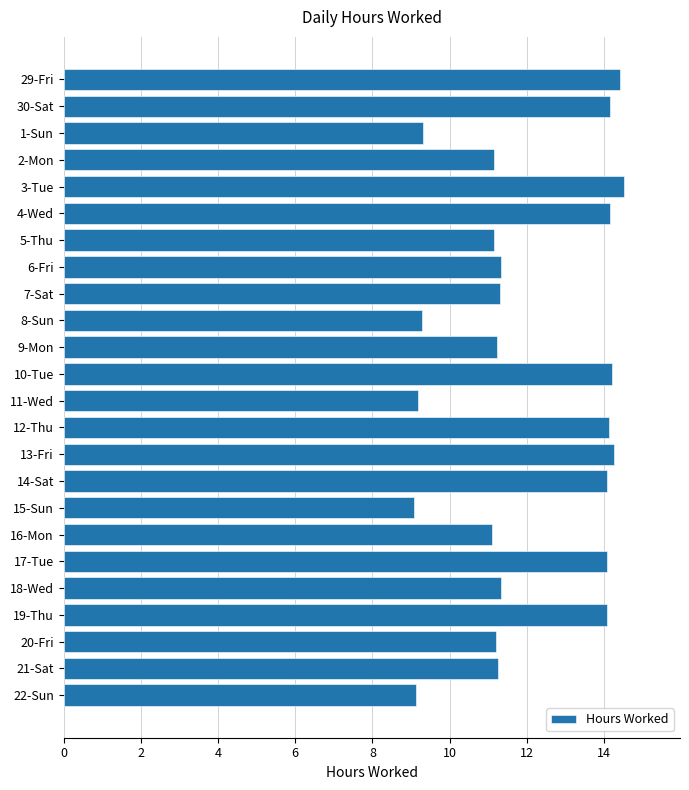

How many bars are there in total?

24